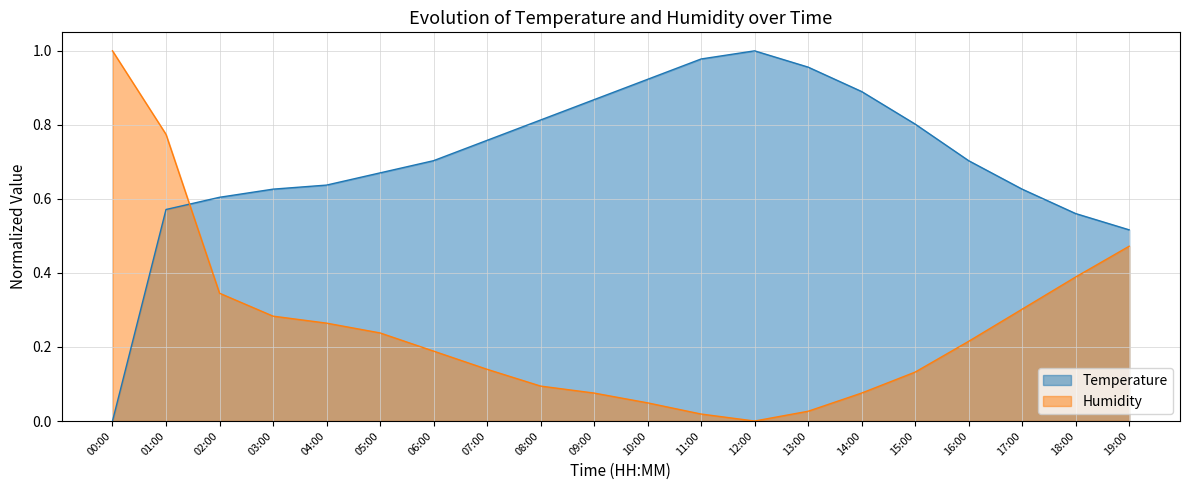

The value of temperature at 03:00 is 1.0. True or false?

False